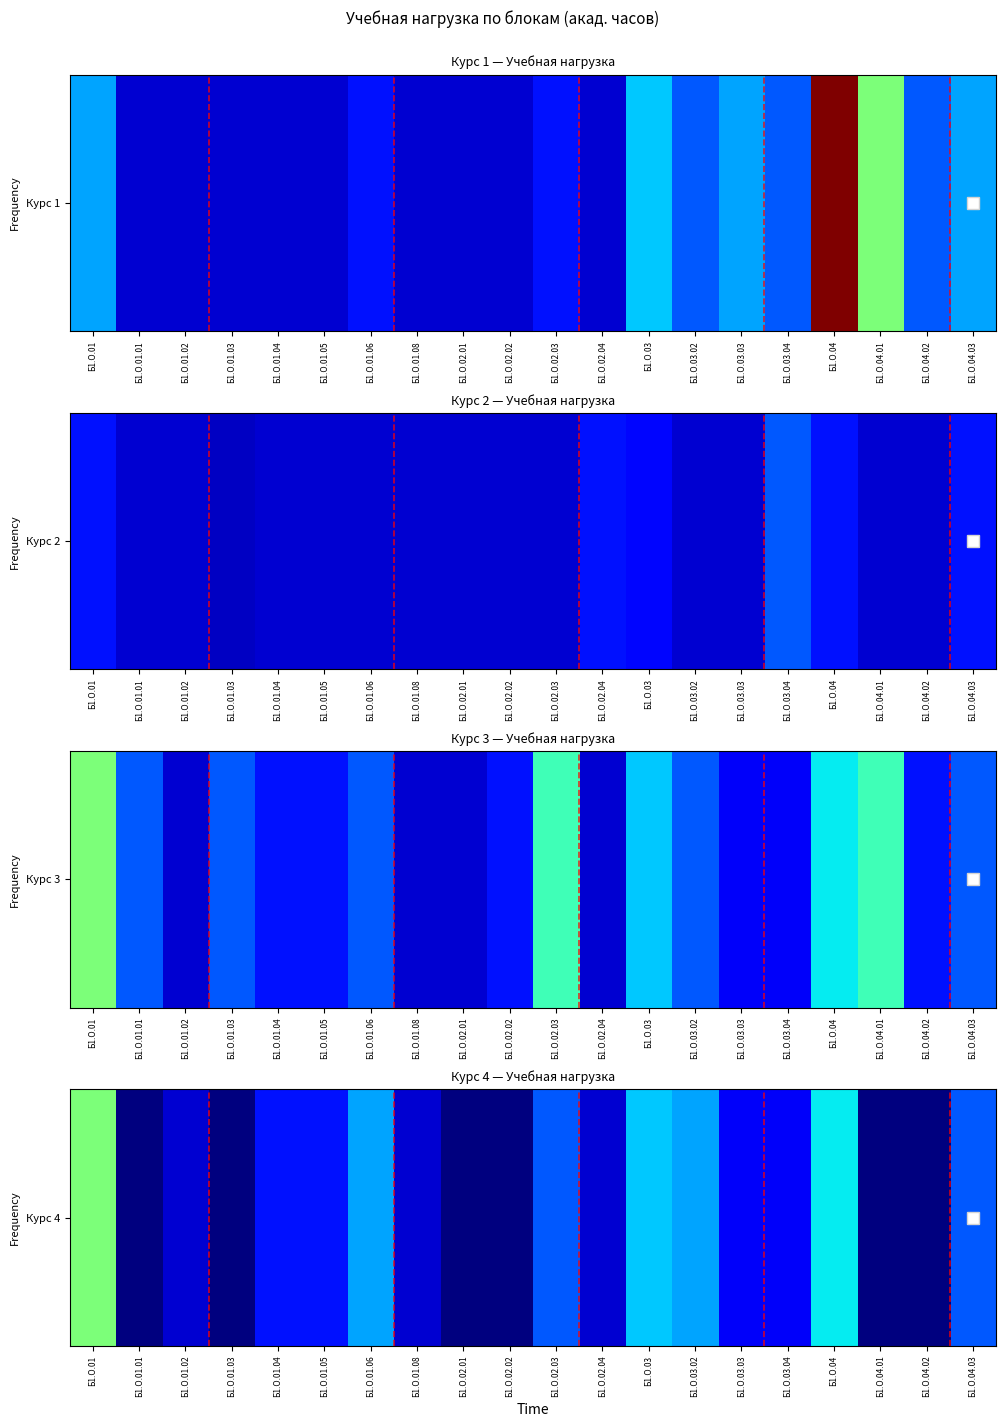

What is the average value?

73